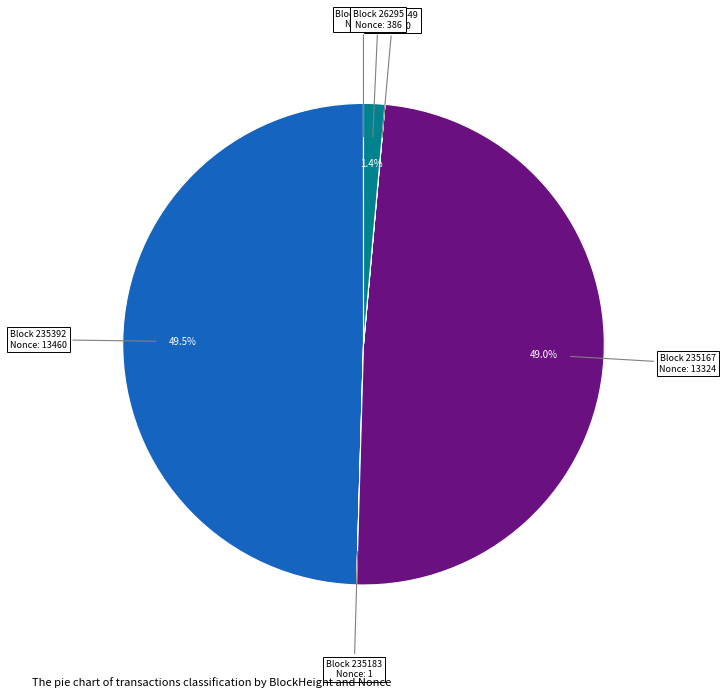

Is Block 26295 Nonce: 386 the majority of the pie?

No